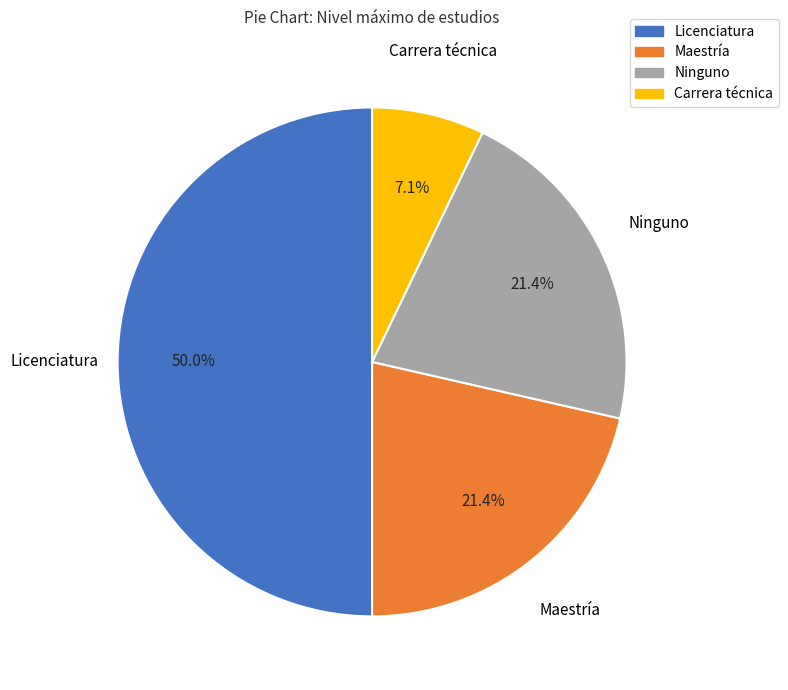

Approximately how many times larger is the value at Licenciatura compared to Carrera técnica?

7.0